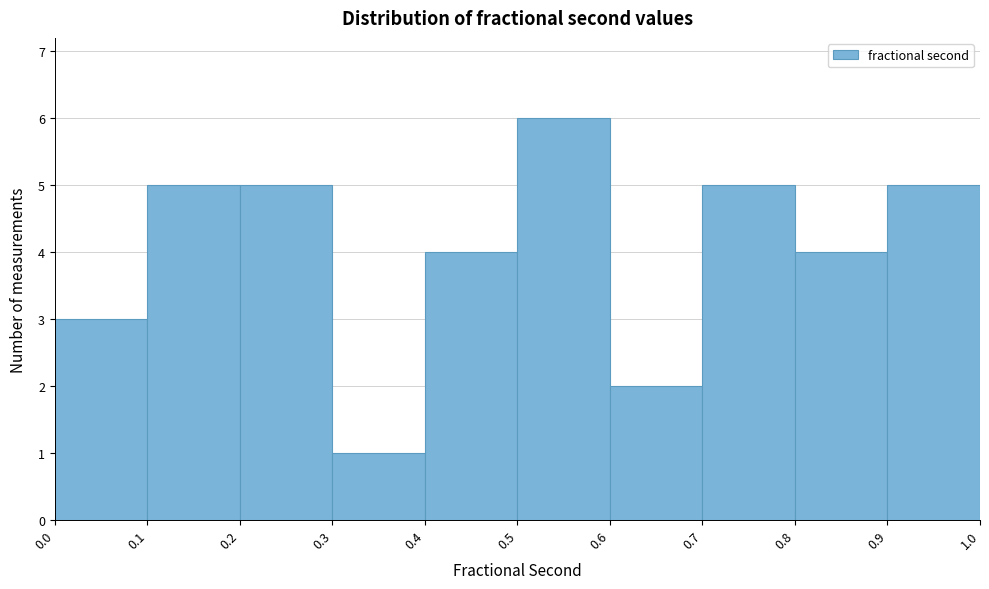

Reading left to right, list every bar in this chart as the range it spans on the x-axis followed by its height. The values are not printed on the chart, so give them approximately, as read against the axis.

0.0 to 0.1: 3
0.1 to 0.2: 5
0.2 to 0.3: 5
0.3 to 0.4: 1
0.4 to 0.5: 4
0.5 to 0.6: 6
0.6 to 0.7: 2
0.7 to 0.8: 5
0.8 to 0.9: 4
0.9 to 1.0: 5